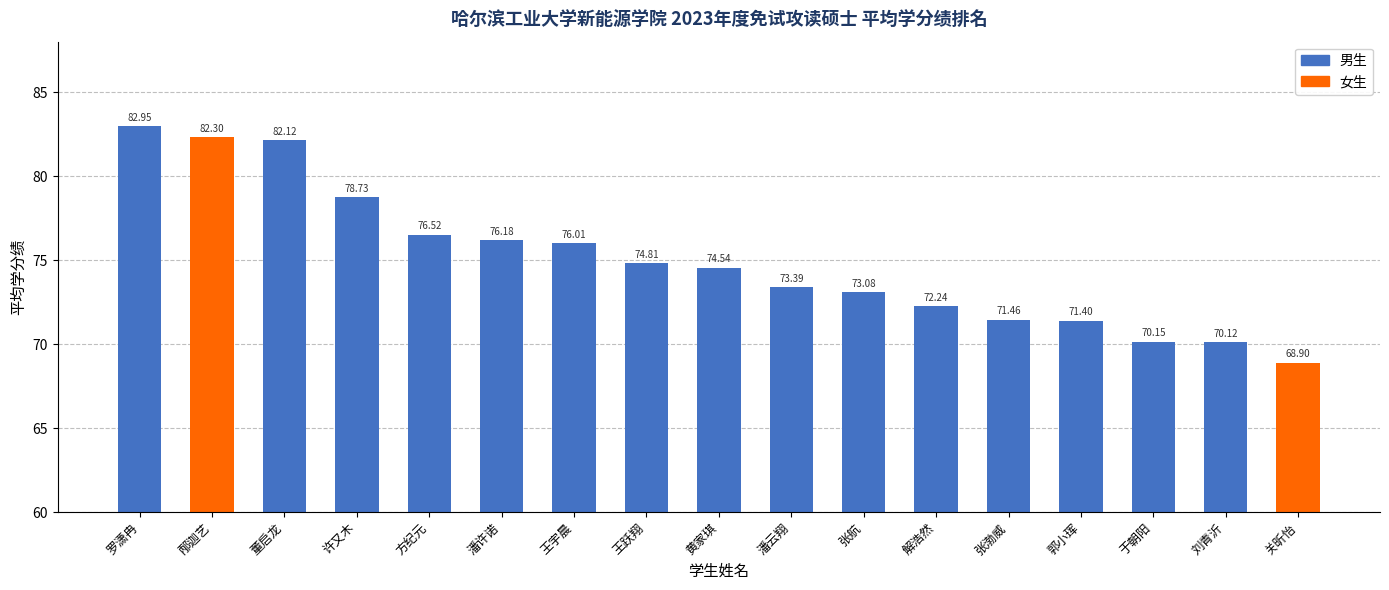

The chart shows a value of 73.4 at 潘云翔. True or false?

True